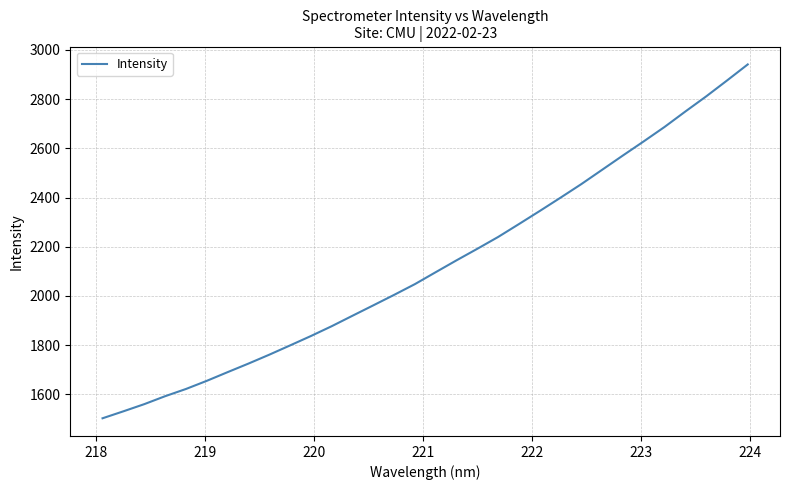

What is the minimum value shown in the chart?

1502.7